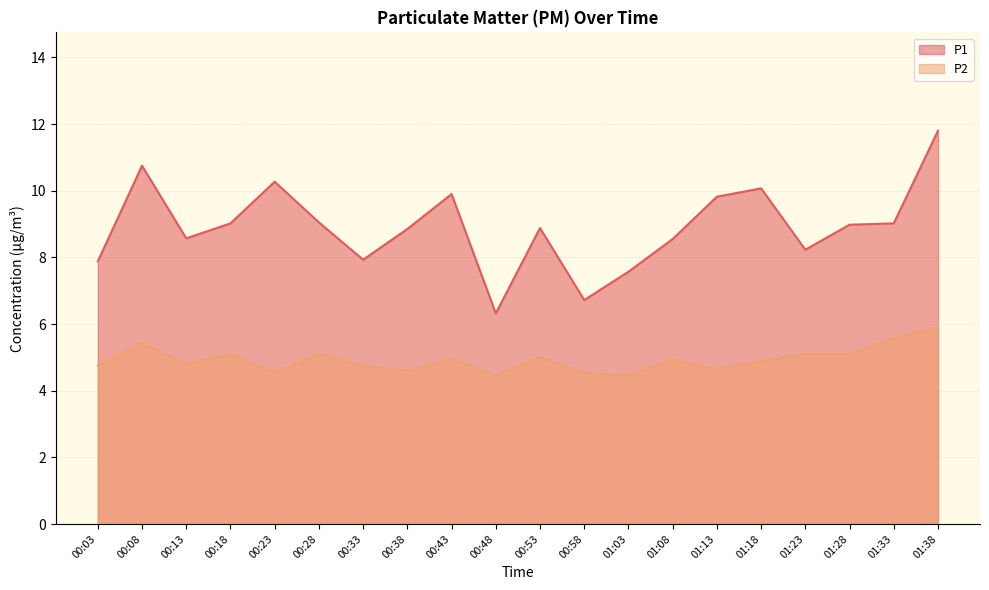

Between 00:48 and 01:08, which is larger?

01:08